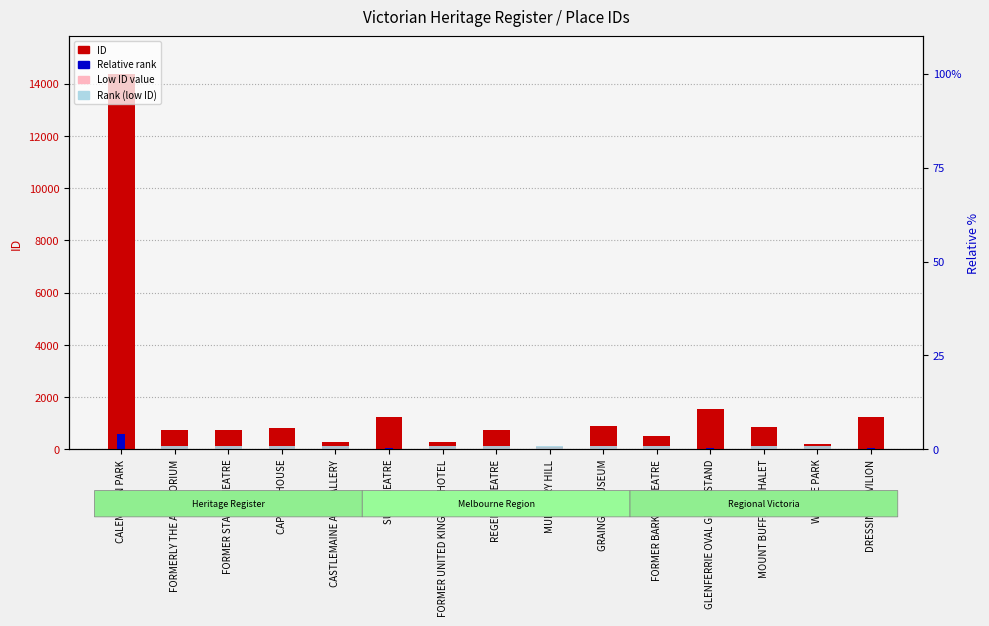

What is the average value?

65.4